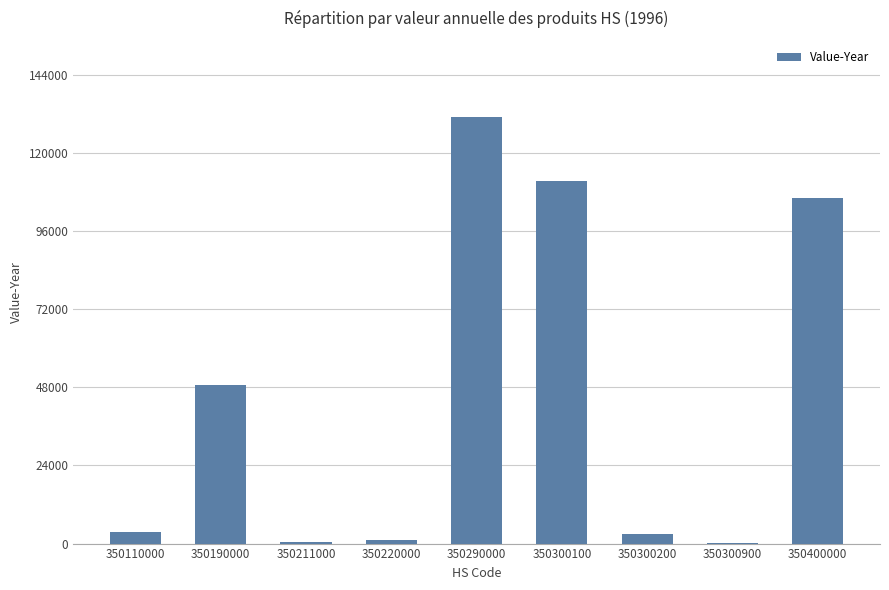

What is the change in value from 350190000 to 350290000?

+82041